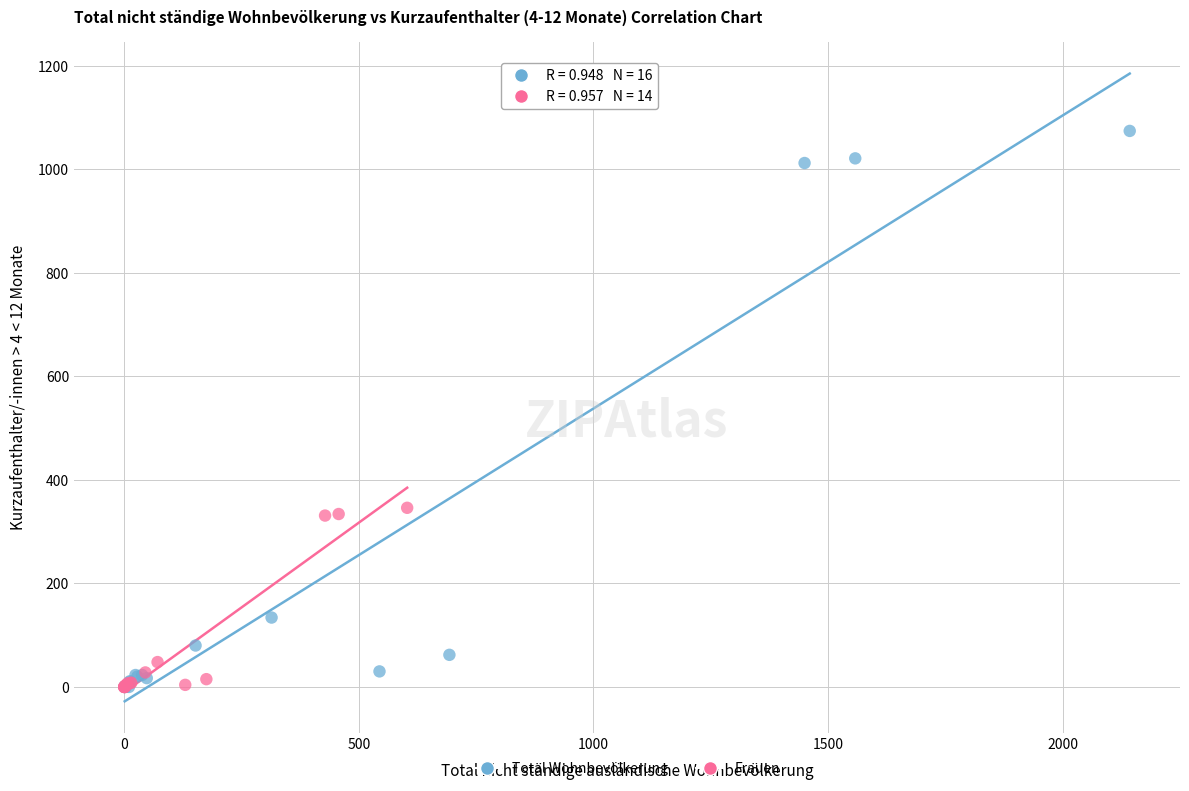

Which series has the largest Y range (max minus min)?

Total Wohnbevölkerung